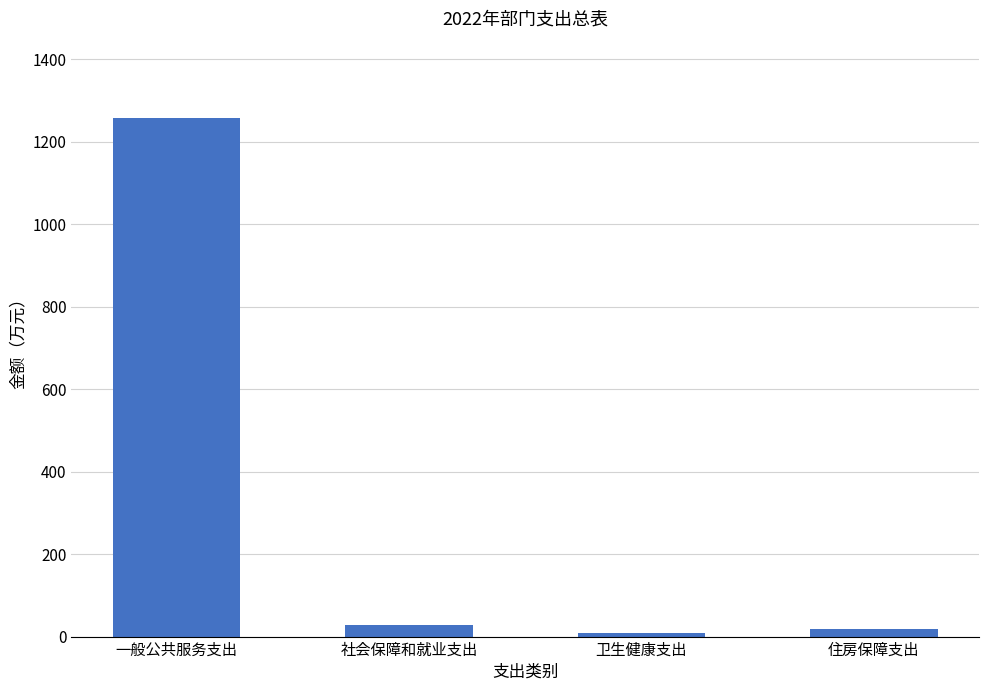

The chart shows a value of 1256.7 at 一般公共服务支出. True or false?

True